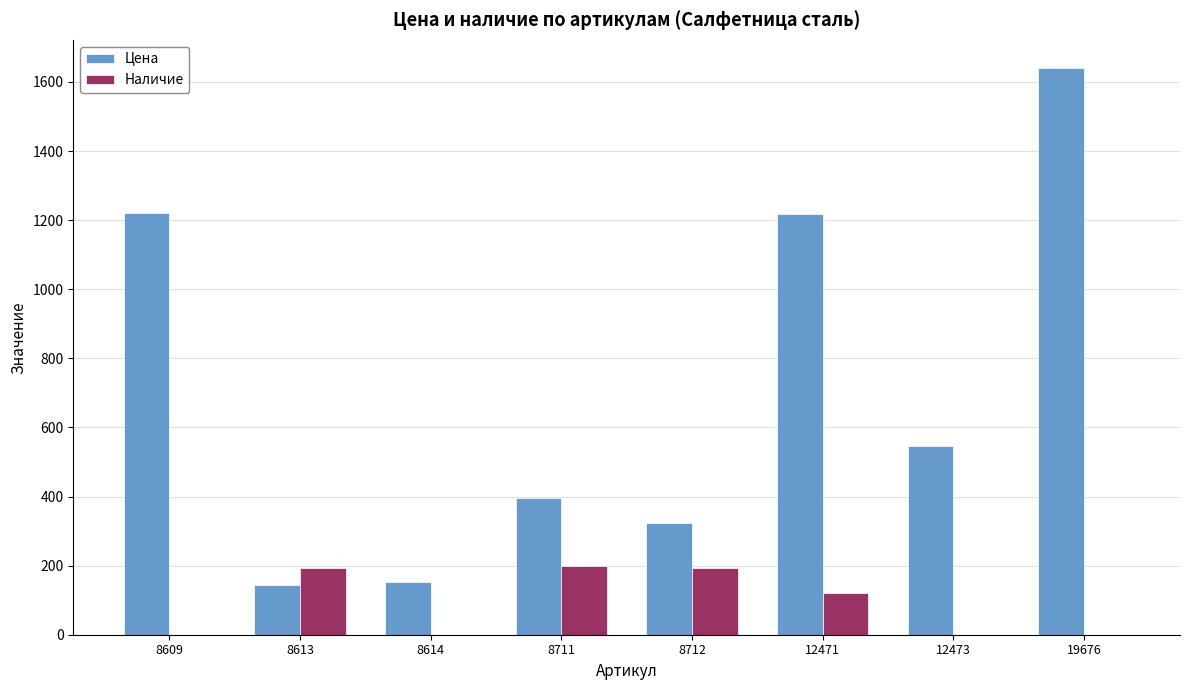

At which label does Цена first exceed 547?

8609